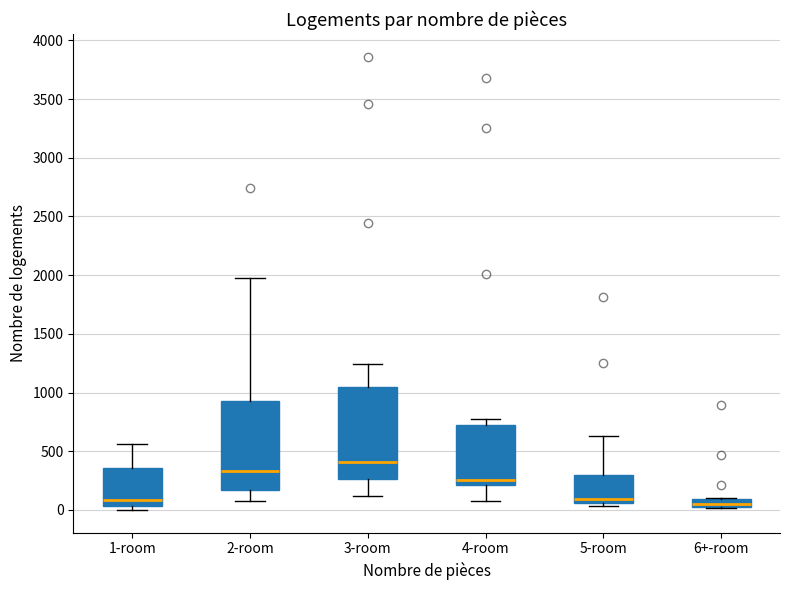

Where is the lower edge of the box for 6+-room on the y-axis? The values are not printed on the chart, so give them approximately, as read against the axis.

50